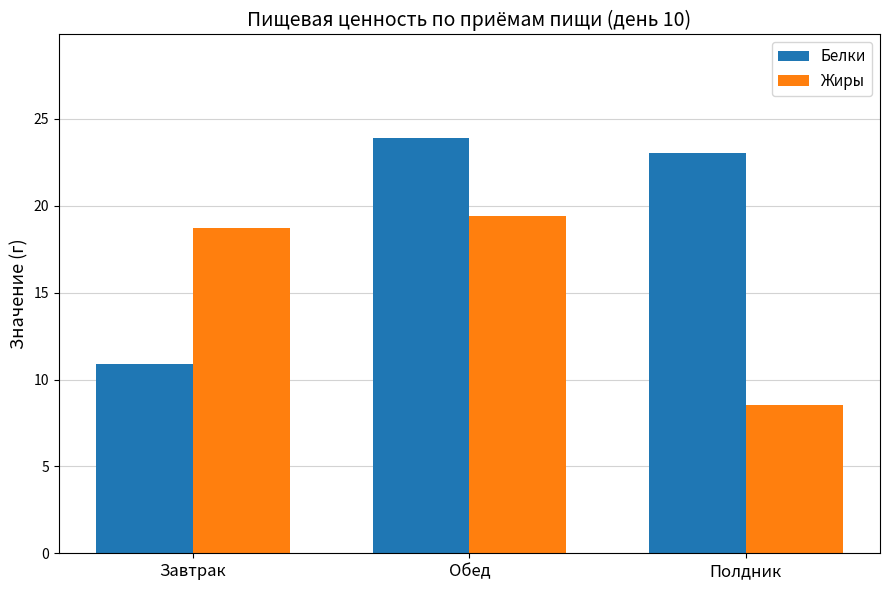

How many bars are there in total?

6